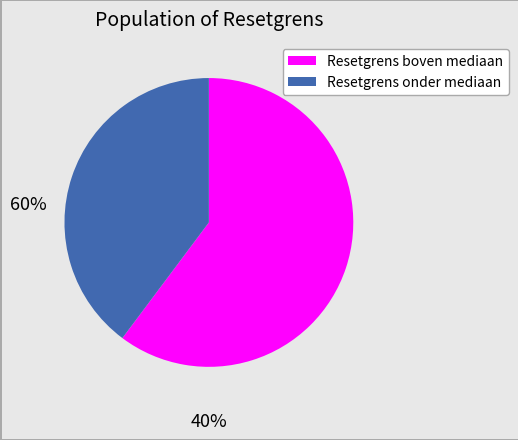

Does any single category account for the majority?

Yes